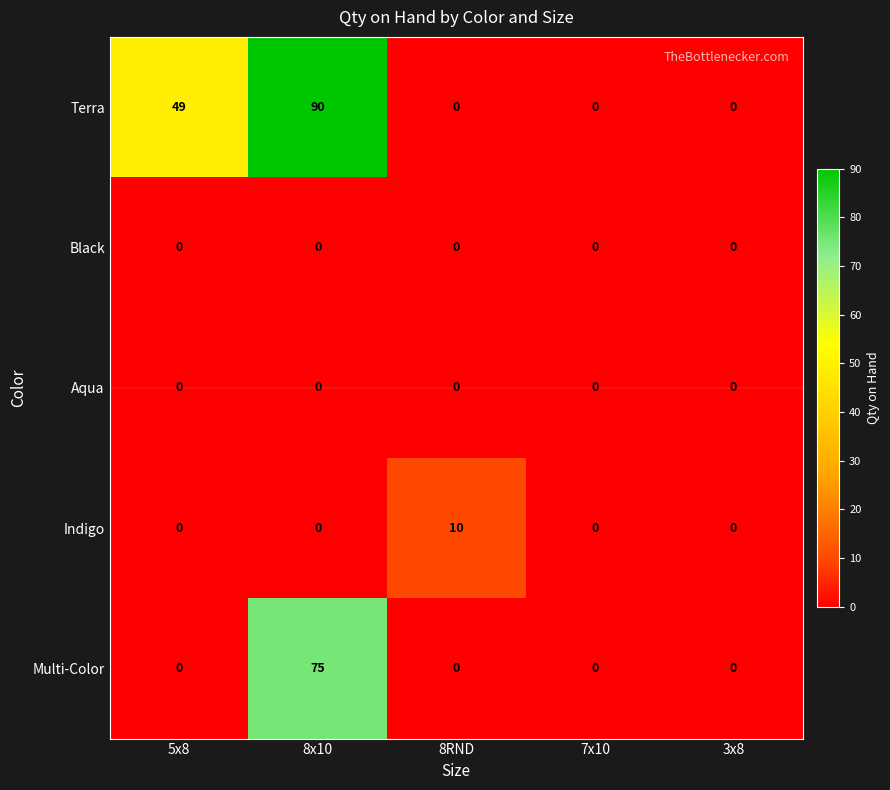

The value of Indigo at 5x8 is 0. True or false?

True